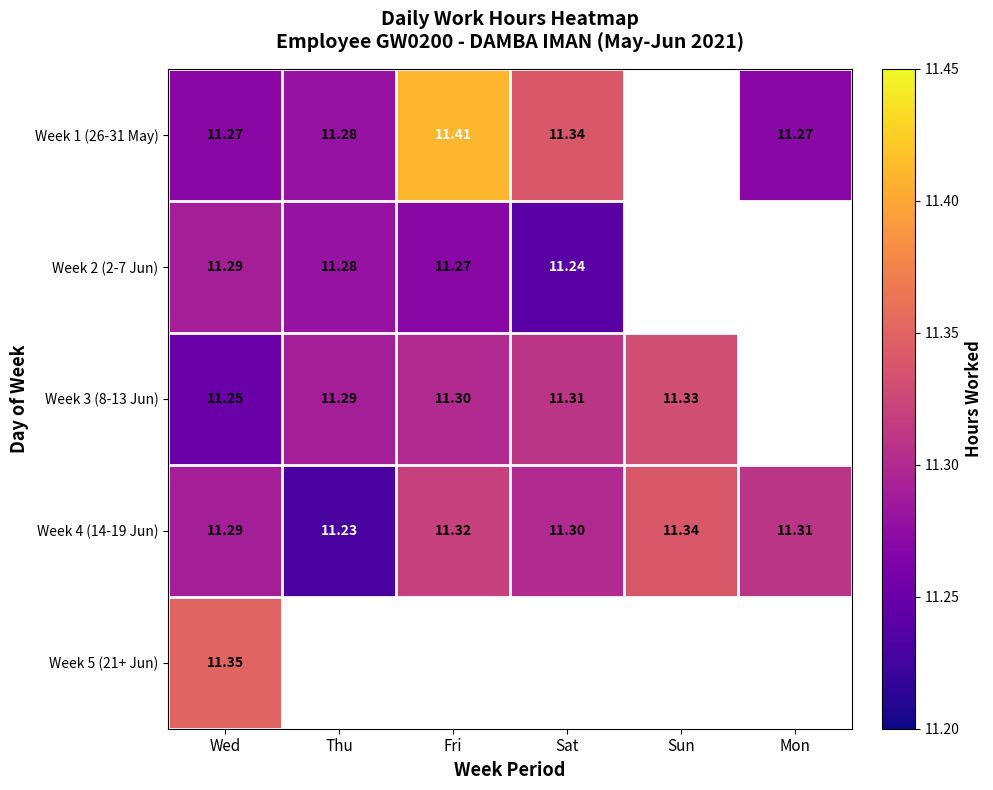

What is the difference between the maximum and minimum values in the Week 4 (14-19 Jun) series?

0.1